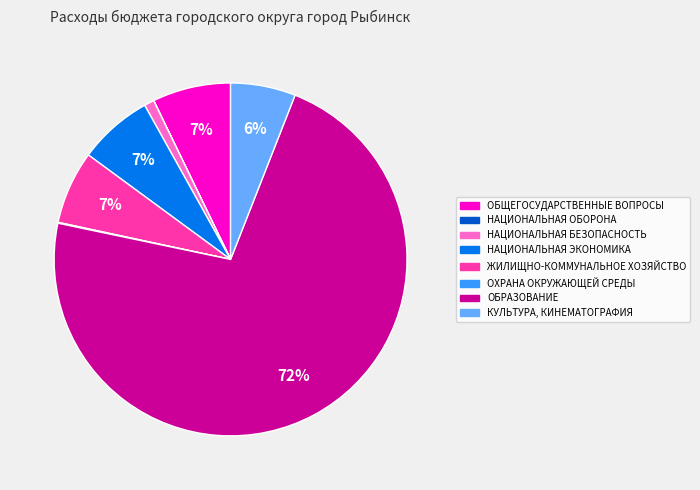

Is it true that ЖИЛИЩНО-КОММУНАЛЬНОЕ ХОЗЯЙСТВО is 1% of the pie?

False